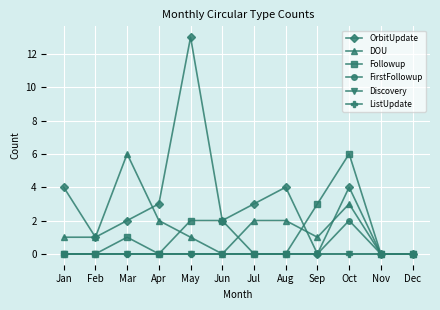

Does the chart have visible grid lines?

Yes